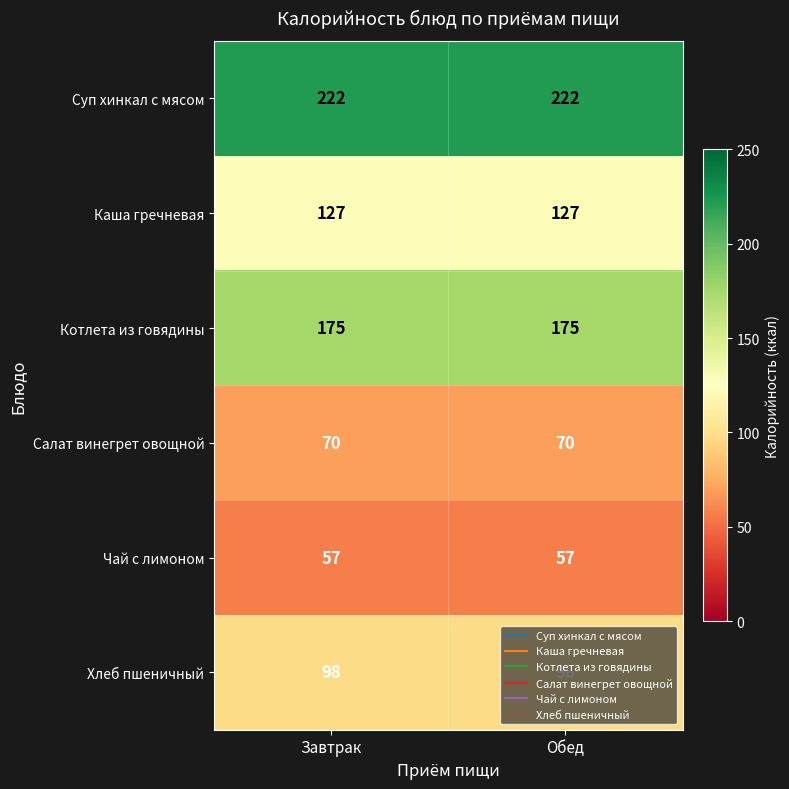

What is the greatest value displayed?

222